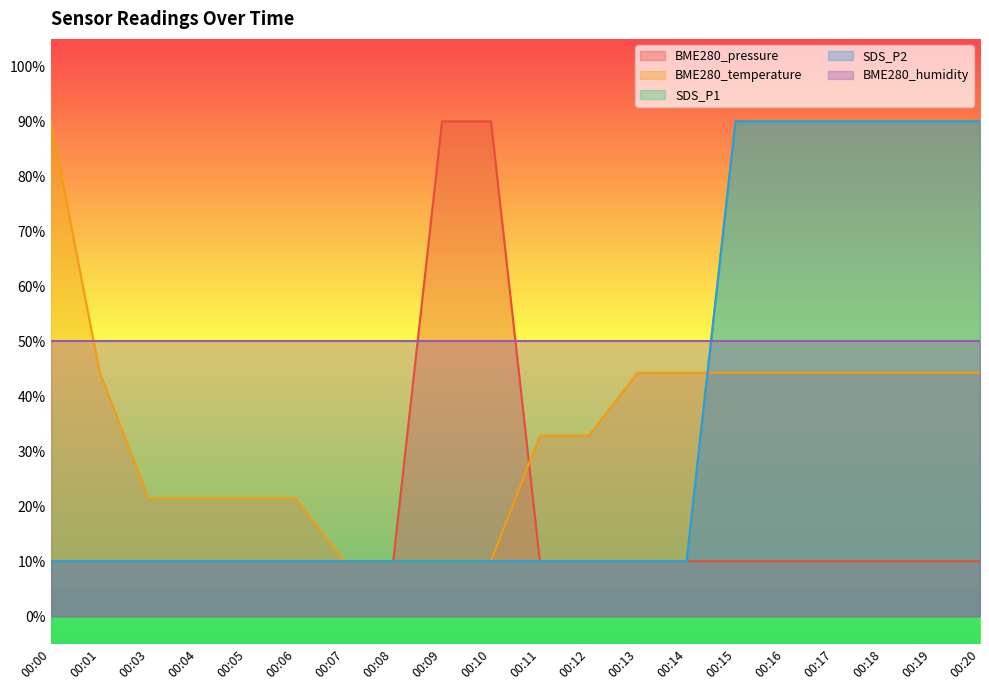

Which series has the largest range (max minus min)?

BME280_pressure